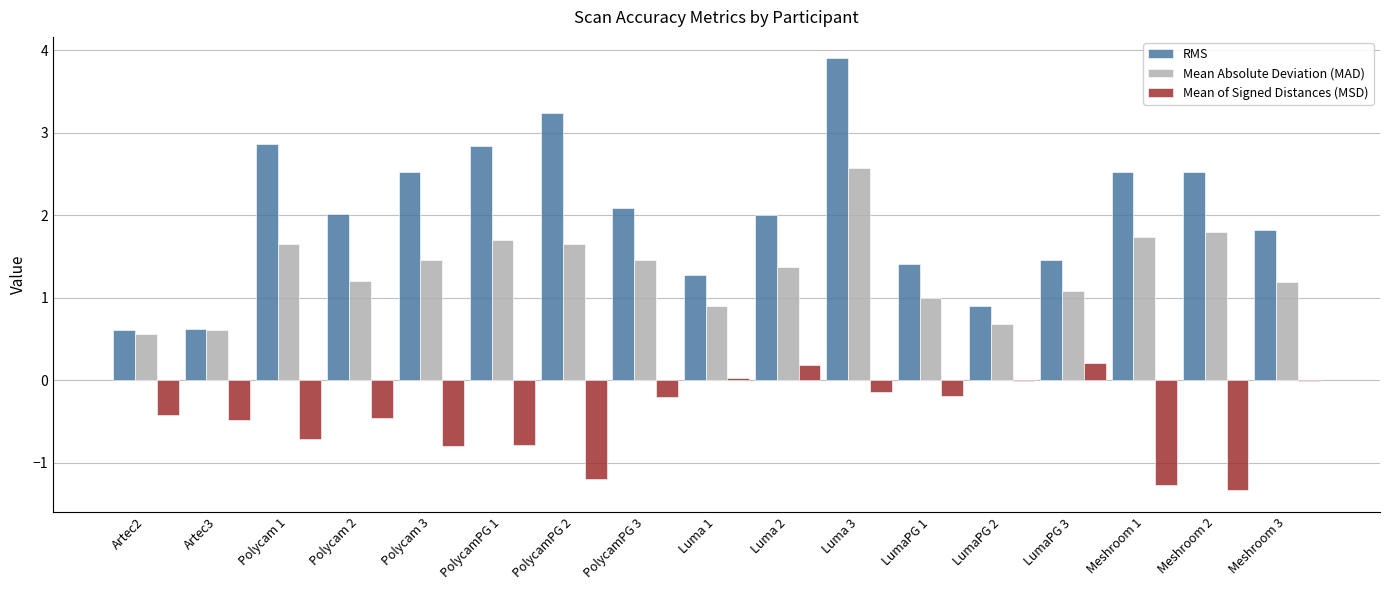

Are the bars horizontal?

No